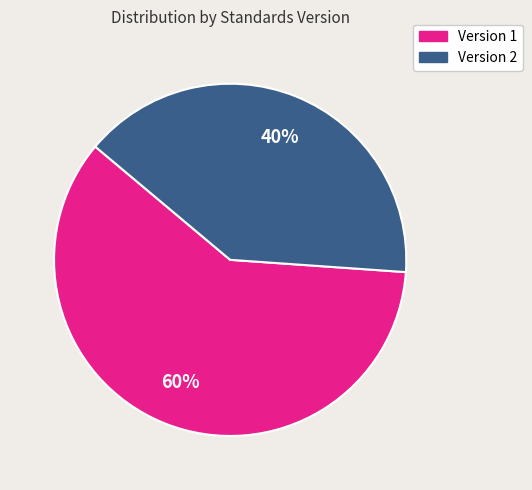

Does any single category account for the majority?

Yes